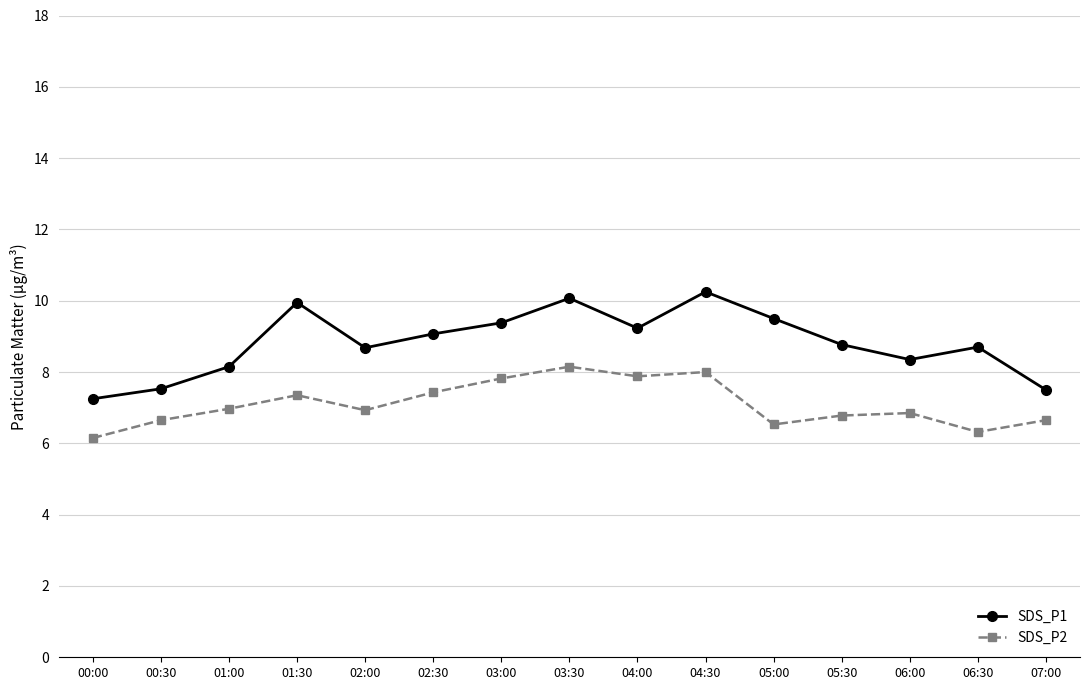

What is the label of the 13th point from the right?

01:00